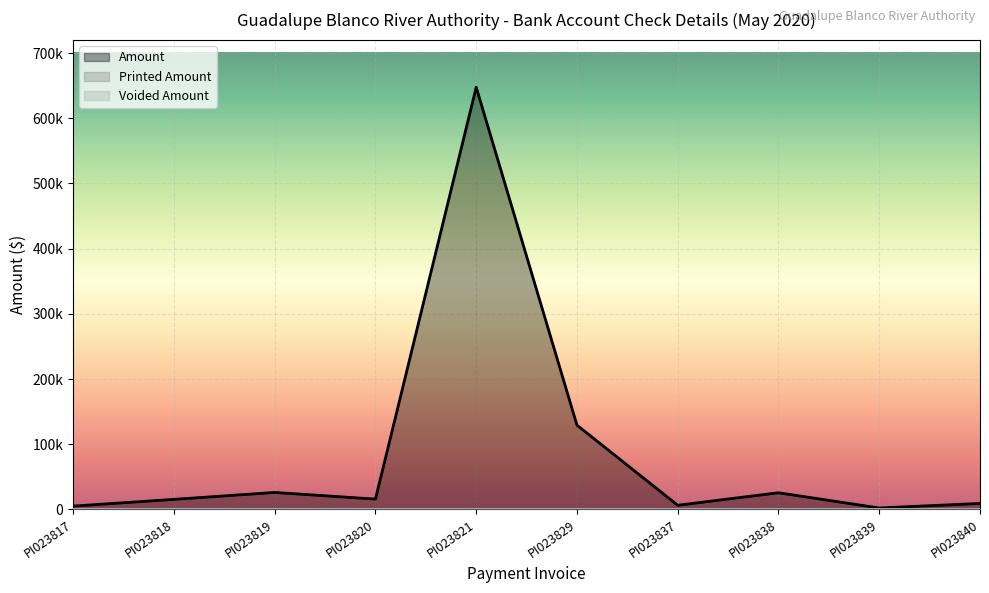

At how many categories does at least one series exceed 126518?

2